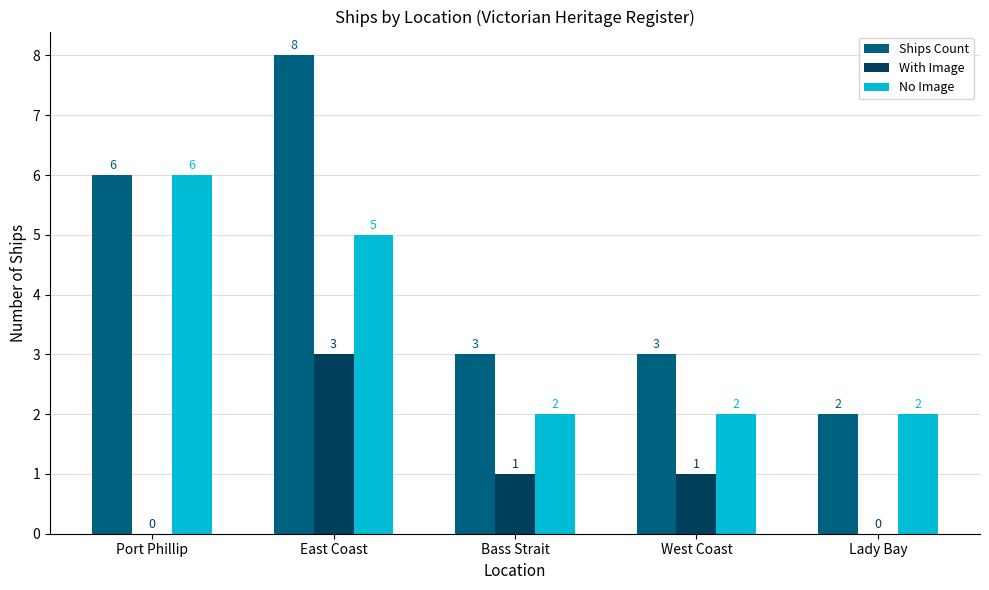

Reading left to right, what are all the values shown in this chart?

Ships Count: Port Phillip=6	East Coast=8	Bass Strait=3	West Coast=3	Lady Bay=2
With Image: Port Phillip=0	East Coast=3	Bass Strait=1	West Coast=1	Lady Bay=0
No Image: Port Phillip=6	East Coast=5	Bass Strait=2	West Coast=2	Lady Bay=2